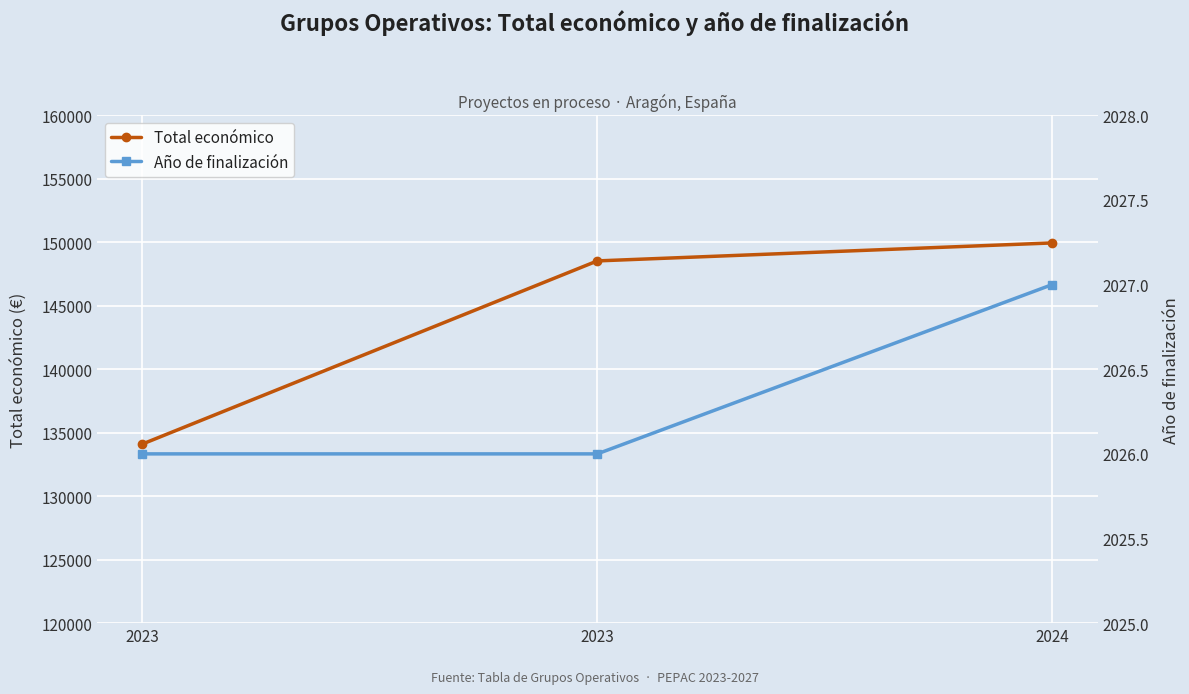

List the labels in order of Año de finalización value, largest first.

2024, 2023, 2023